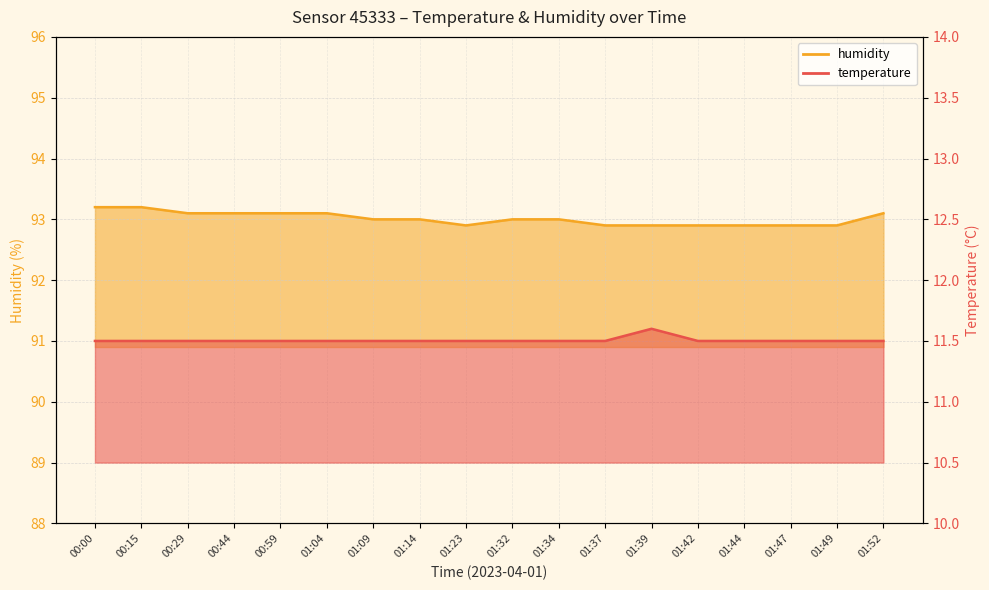

Reading left to right, what are all the values shown in this chart?

temperature: 00:00=11.5	00:15=11.5	00:29=11.5	00:44=11.5	00:59=11.5	01:04=11.5	01:09=11.5	01:14=11.5	01:23=11.5	01:32=11.5	01:34=11.5	01:37=11.5	01:39=11.6	01:42=11.5	01:44=11.5	01:47=11.5	01:49=11.5	01:52=11.5
humidity: 00:00=93.2	00:15=93.2	00:29=93.1	00:44=93.1	00:59=93.1	01:04=93.1	01:09=93.0	01:14=93.0	01:23=92.9	01:32=93.0	01:34=93.0	01:37=92.9	01:39=92.9	01:42=92.9	01:44=92.9	01:47=92.9	01:49=92.9	01:52=93.1